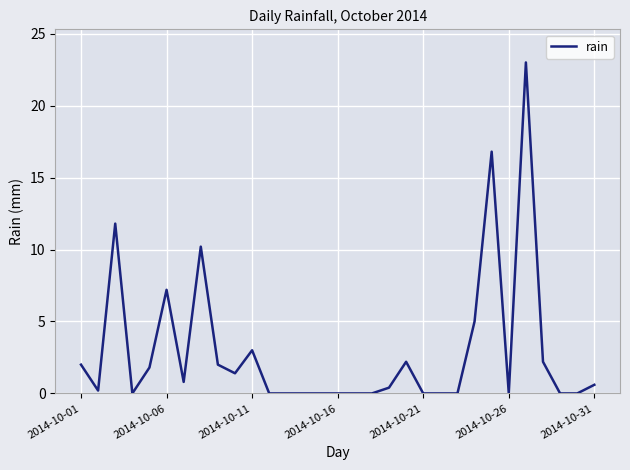

What is the greatest value displayed?

23.0